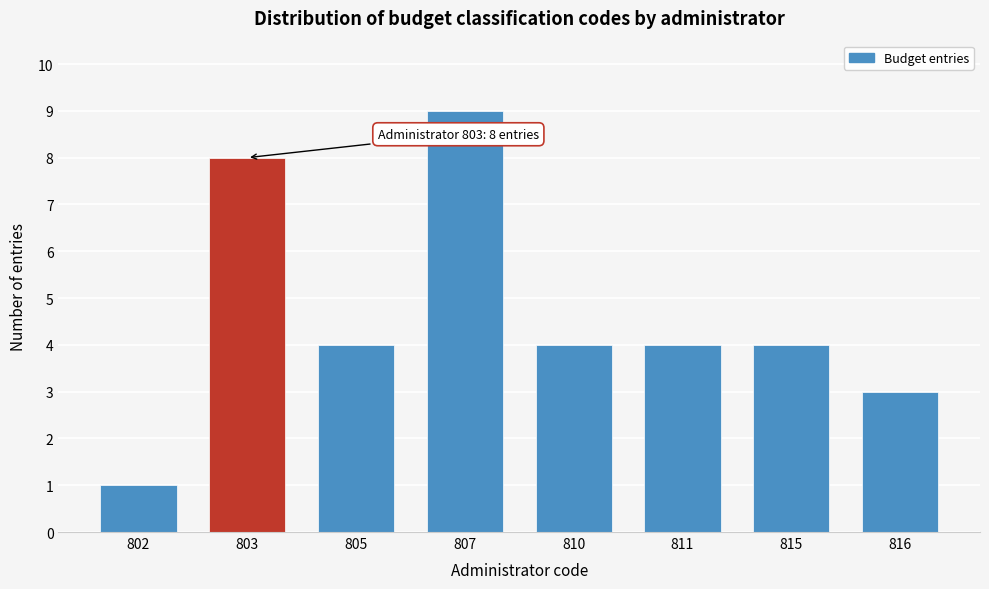

Reading left to right, what are all the values shown in this chart?

1	8	4	9	4	4	4	3